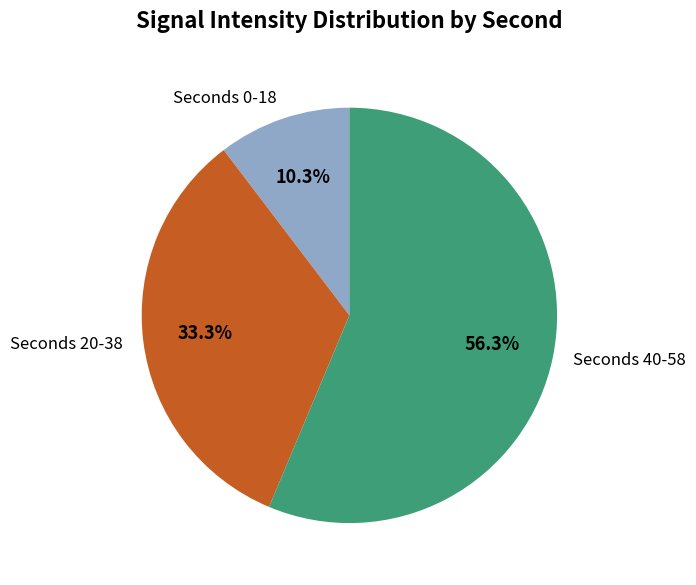

Combined, do Seconds 0-18 and Seconds 20-38 account for over 50%?

No